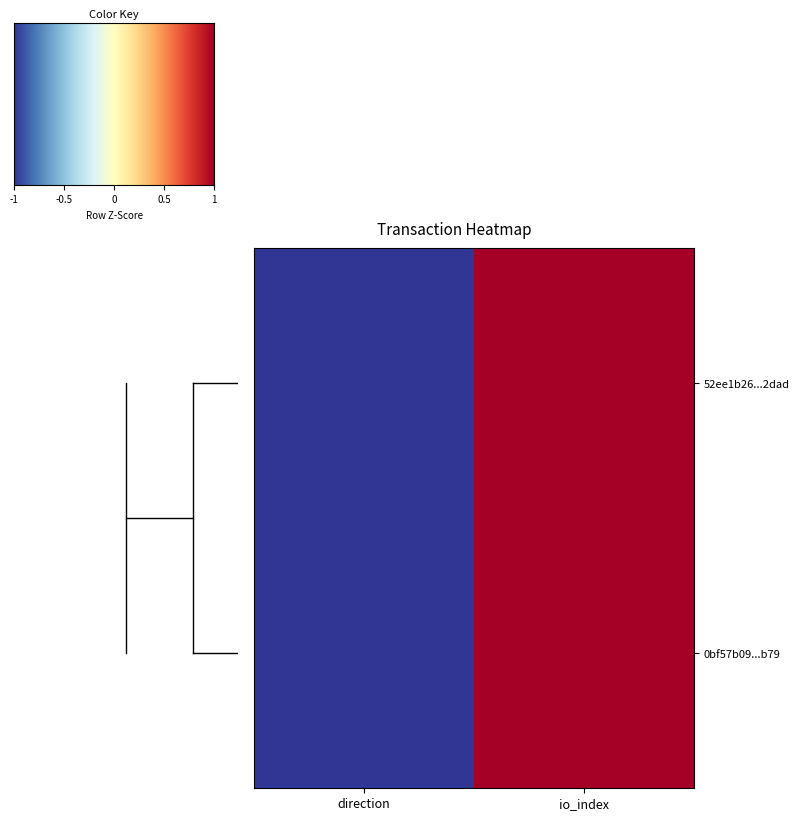

How many categories are shown in the chart?

2